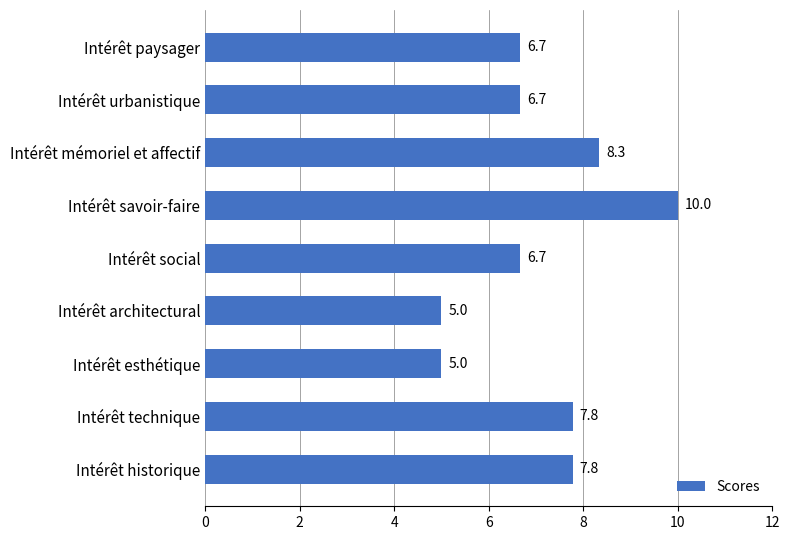

What is the smallest value displayed?

5.0